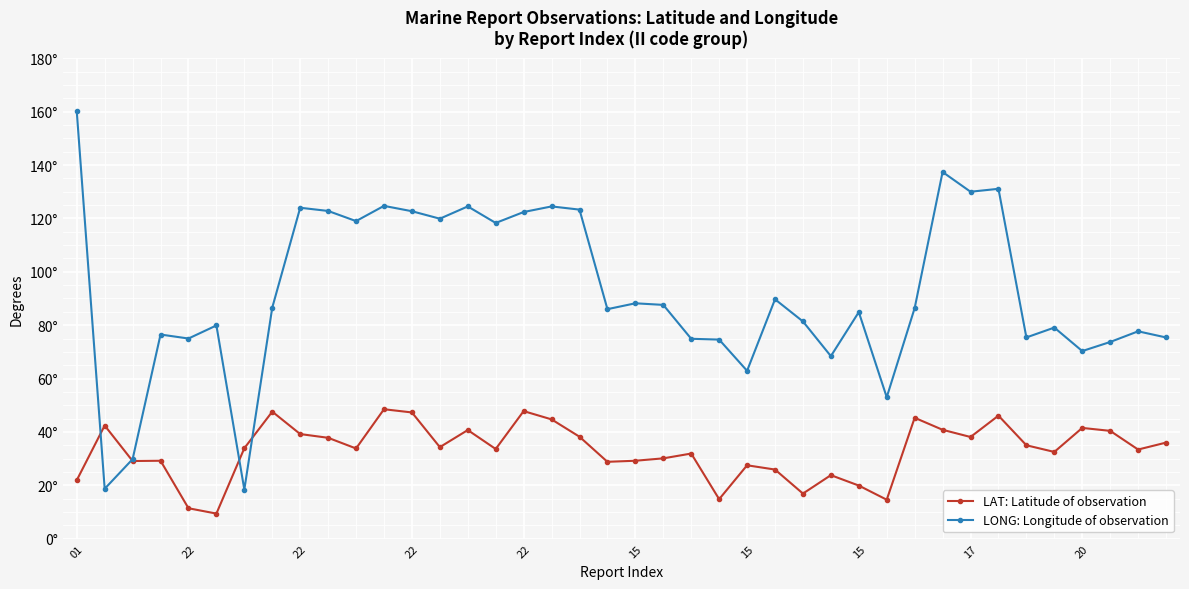

What is the sum of all LONG: Longitude of observation values?

3679.2